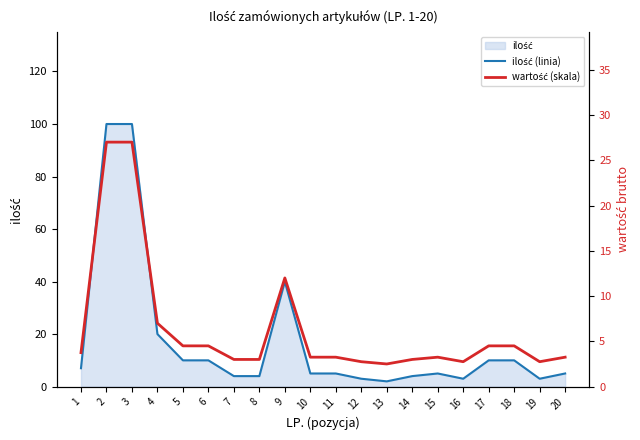

Reading left to right, what are all the values shown in this chart?

ilość (linia): 7.0	100.0	100.0	20.0	10.0	10.0	4.0	4.0	40.0	5.0	5.0	3.0	2.0	4.0	5.0	3.0	10.0	10.0	3.0	5.0
wartość (skala): 3.8	27.0	27.0	7.0	4.5	4.5	3.0	3.0	12.0	3.2	3.2	2.8	2.5	3.0	3.2	2.8	4.5	4.5	2.8	3.2